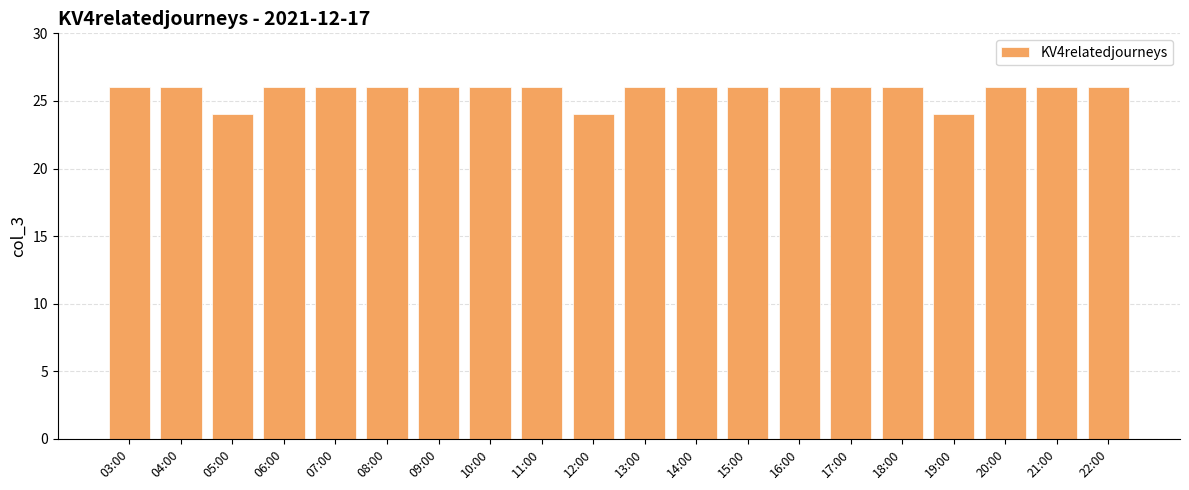

What is the ratio of the value at 12:00 to the value at 19:00?

1.0